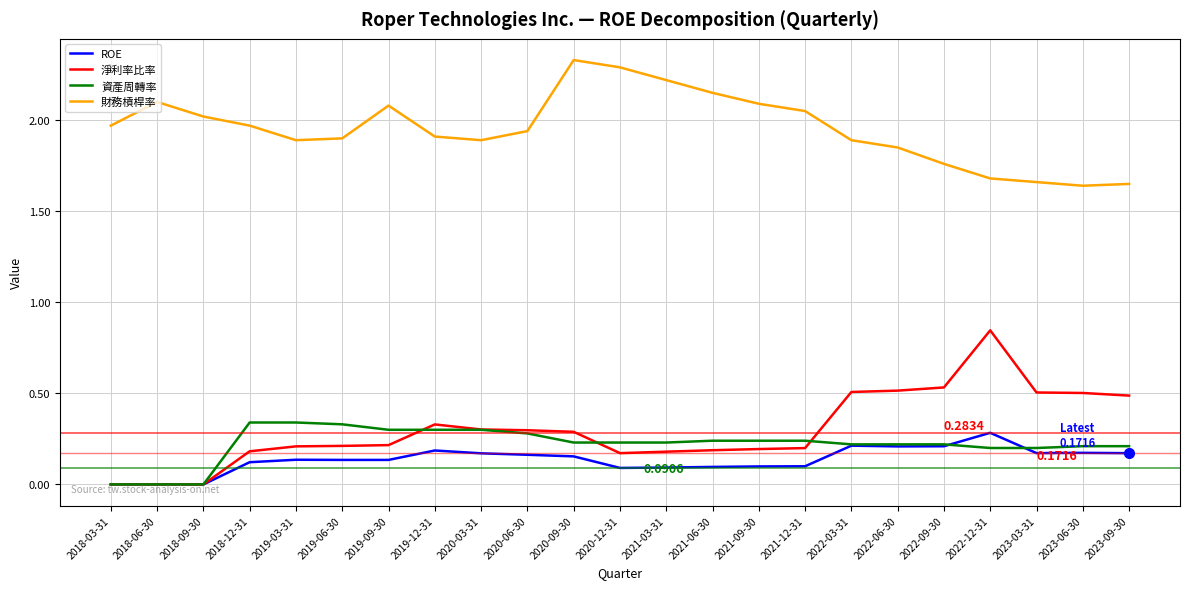

True or false: 財務槓桿率 and 淨利率比率 intersect in this chart.

False